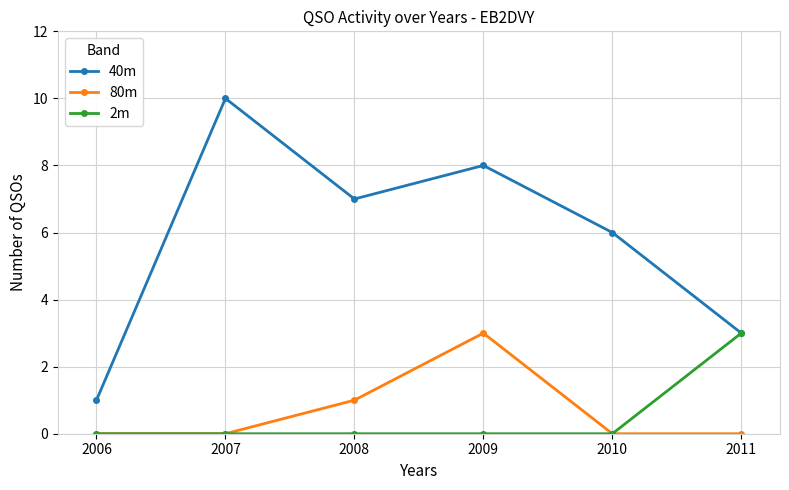

How many 40m values are between 3 and 8?

4